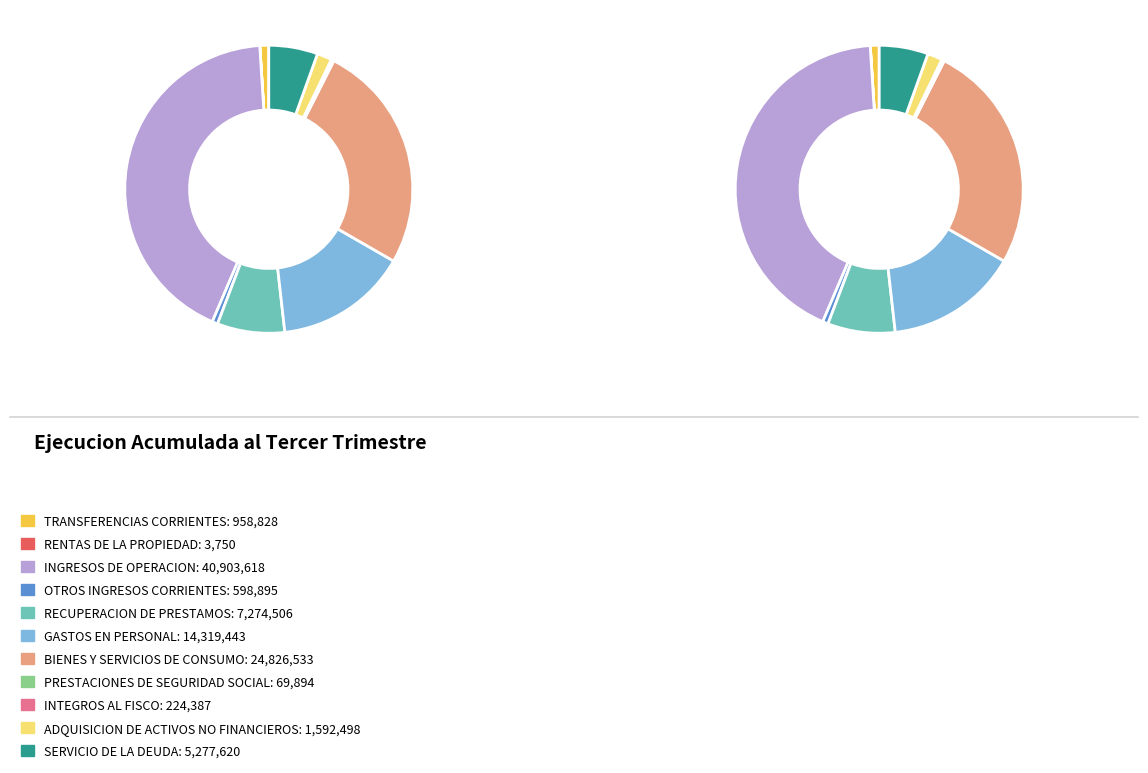

Combined, do ADQUISICION DE ACTIVOS NO FINANCIEROS and PRESTACIONES DE SEGURIDAD SOCIAL account for over 50%?

No